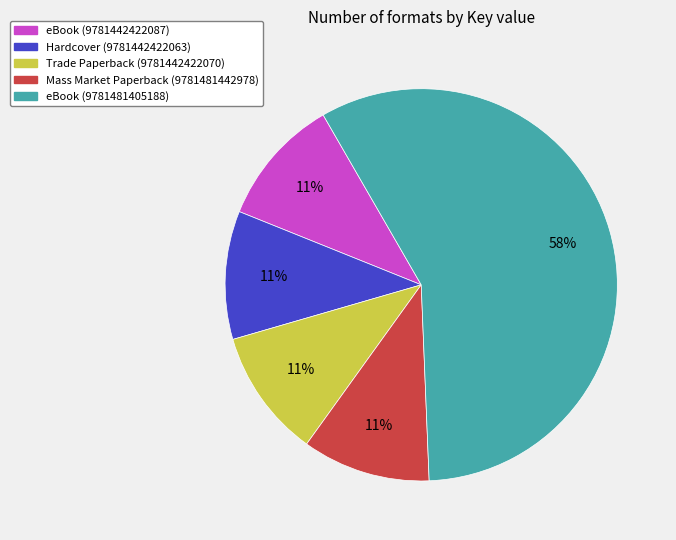

To the nearest percent, what portion does eBook (9781442422087) represent?

11%